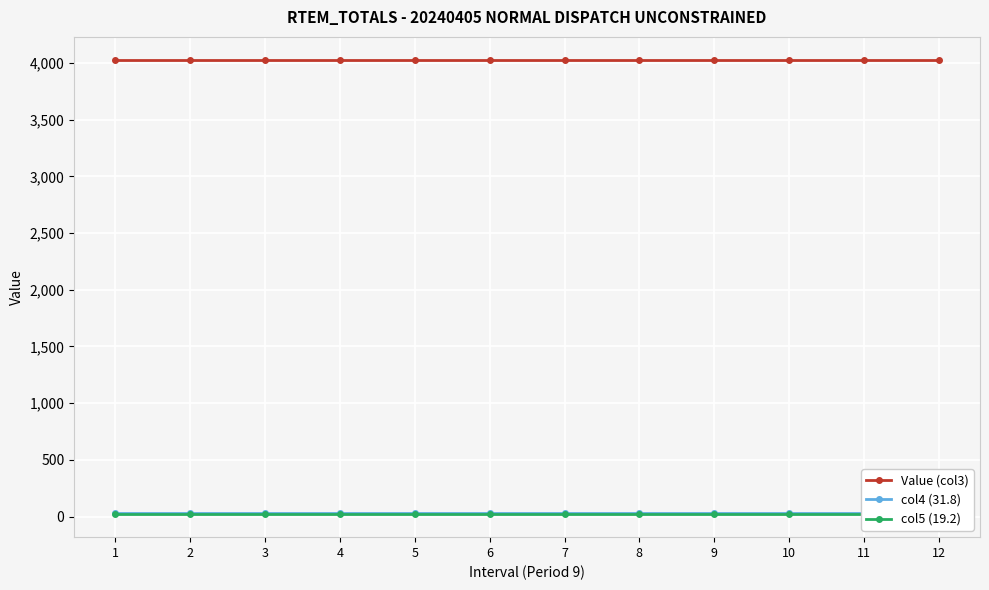

Is this an area chart (filled region under the line)?

No